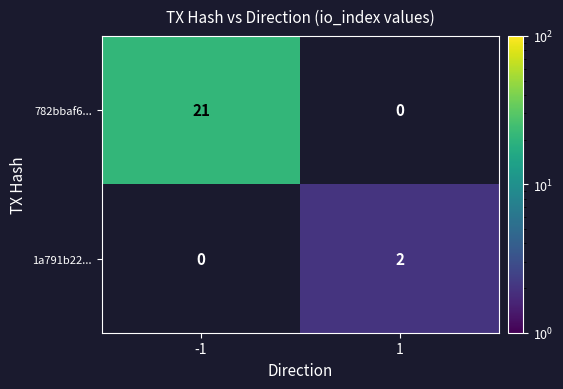

The 1a791b22... series shows 3 at 1. True or false?

False